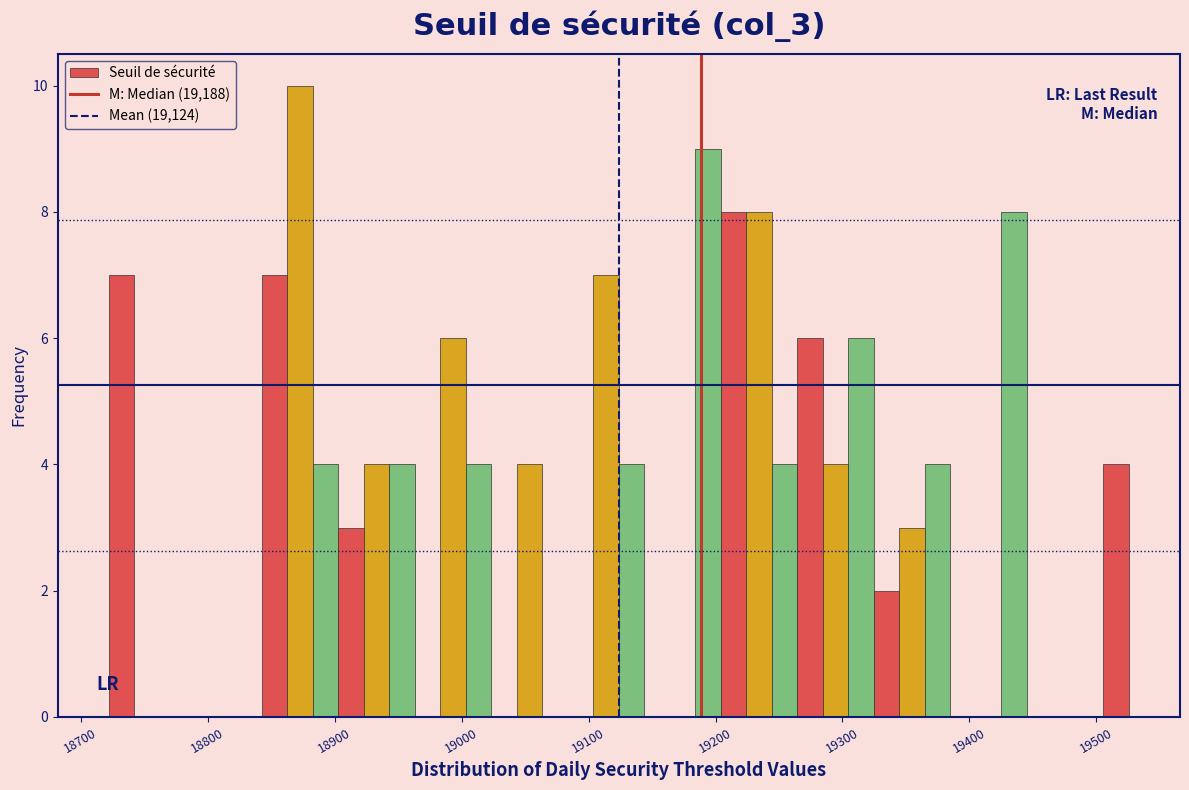

Read against the x-axis, roughly where is the centre of the tallest bar?

18870